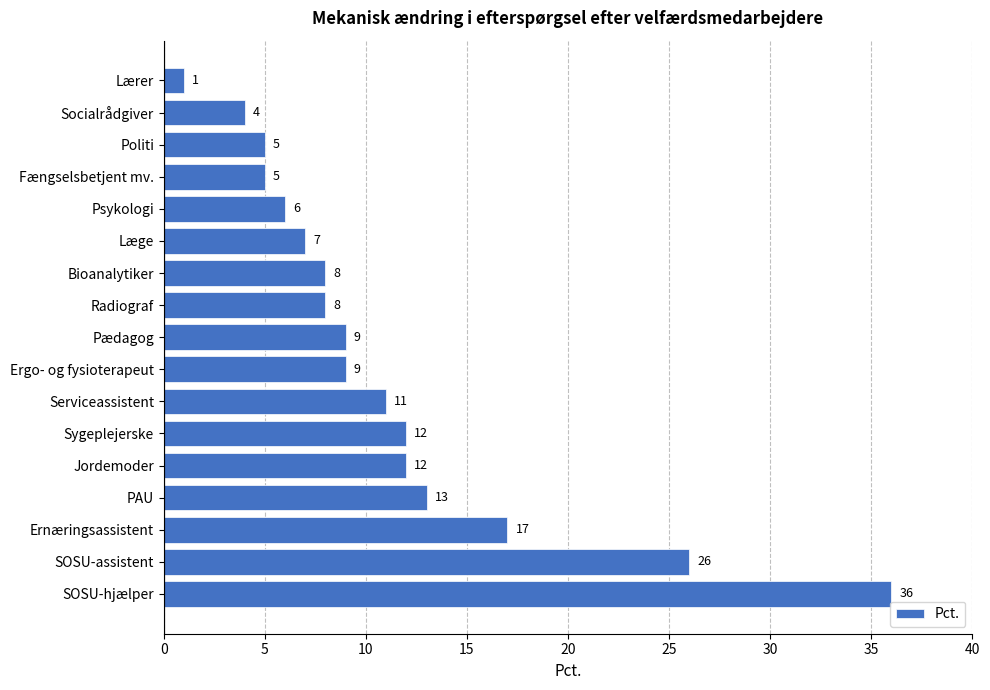

Which category has the highest value across all series?

SOSU-hjælper